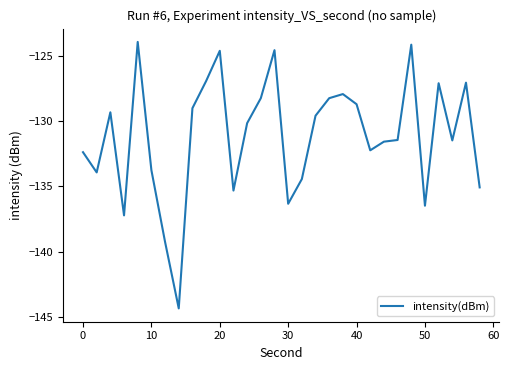

What is the sum of all values?

-3934.2